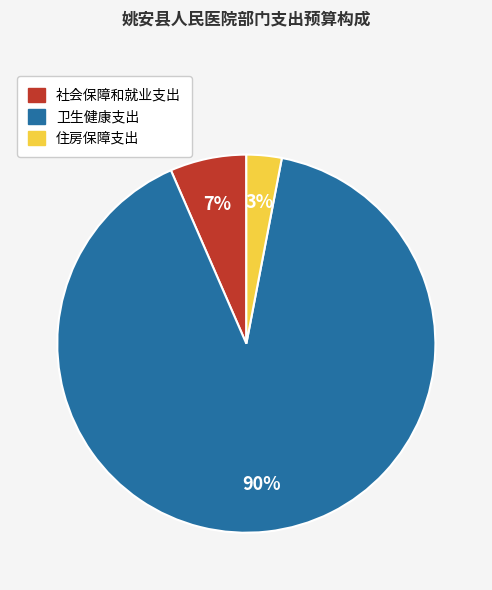

Which has a higher value, 卫生健康支出 or 住房保障支出?

卫生健康支出